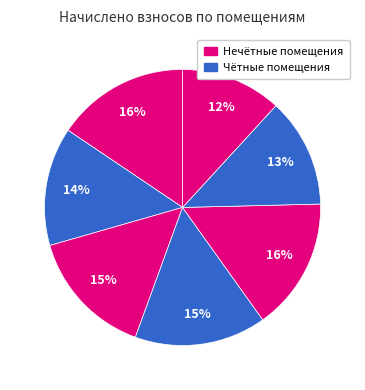

What is the smallest slice in the pie chart?

12